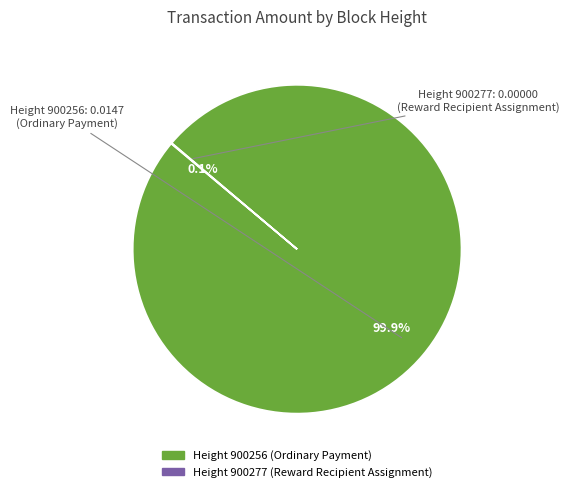

Is there a majority slice in this chart?

Yes